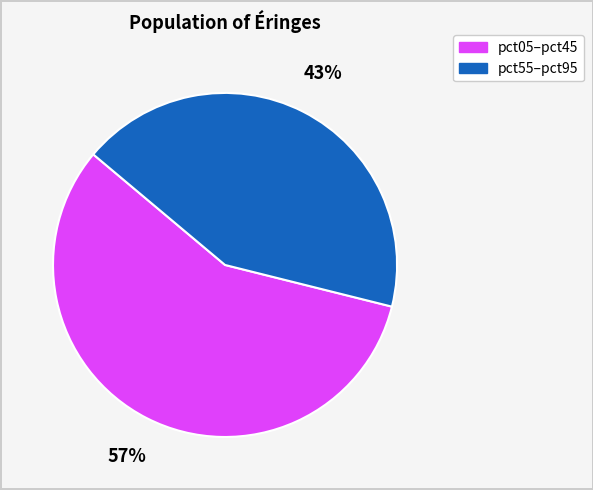

Does any single category account for the majority?

Yes